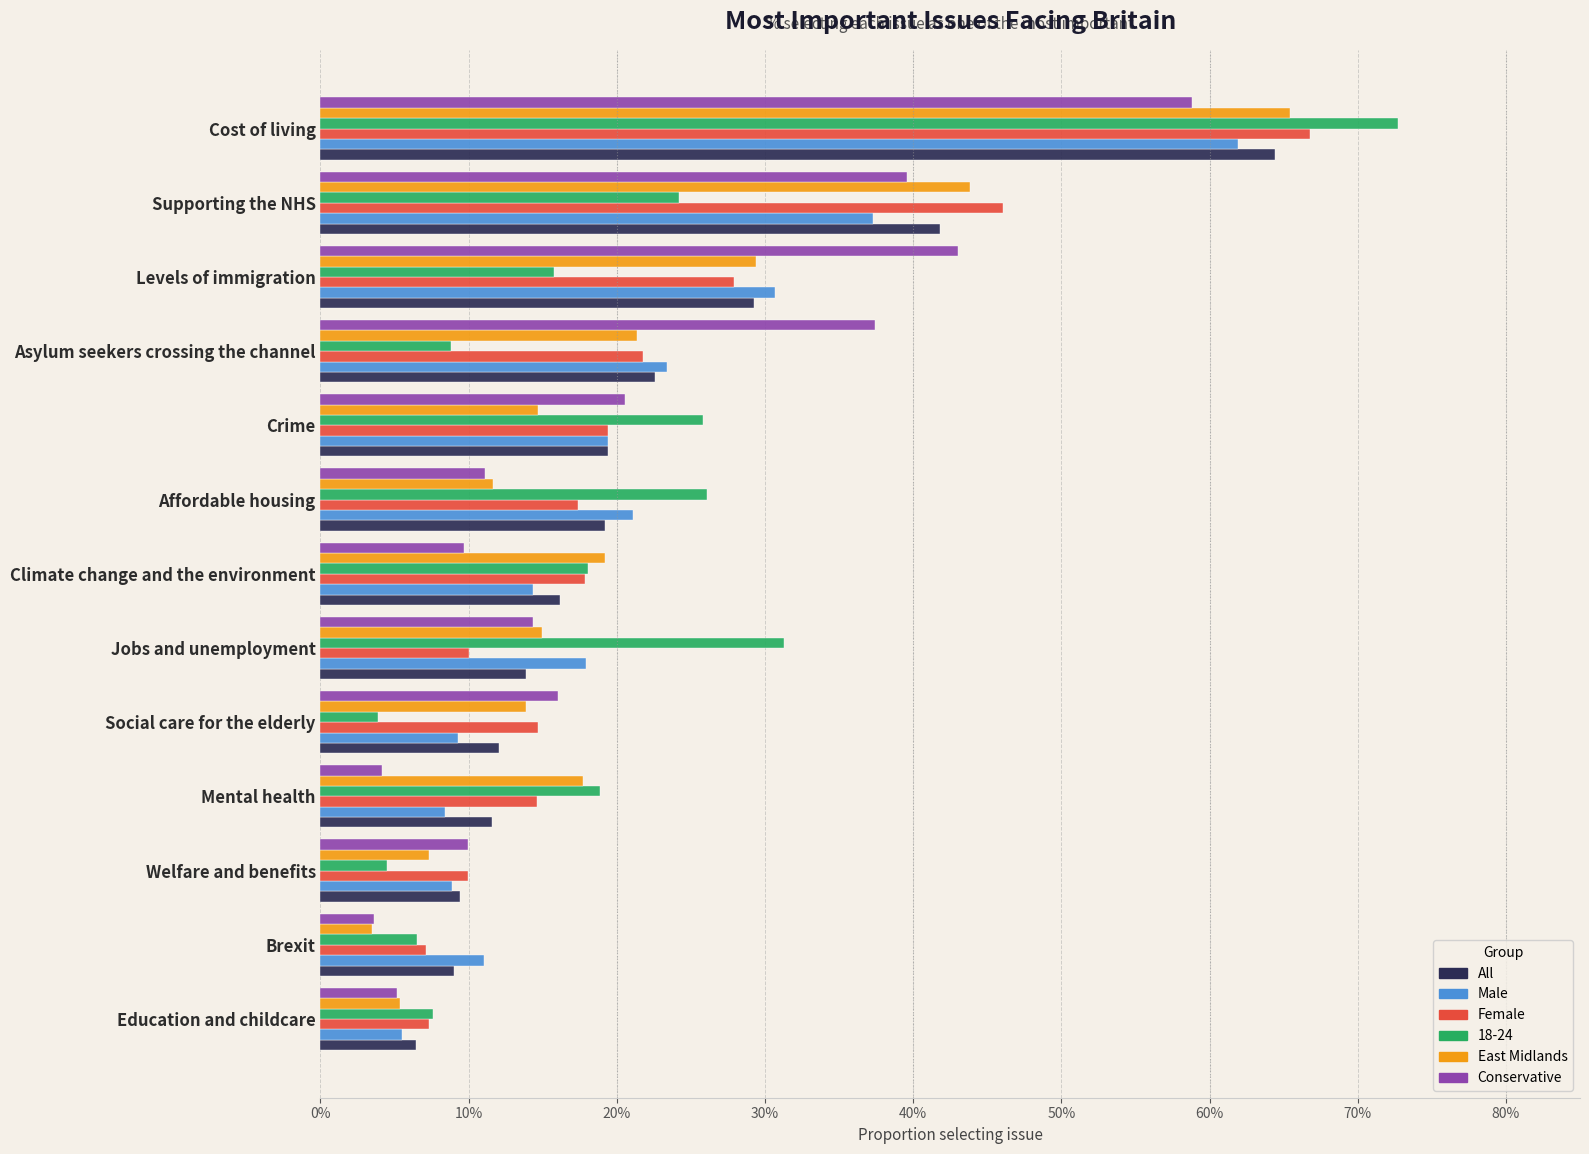

Which series has the largest range (max minus min)?

18-24